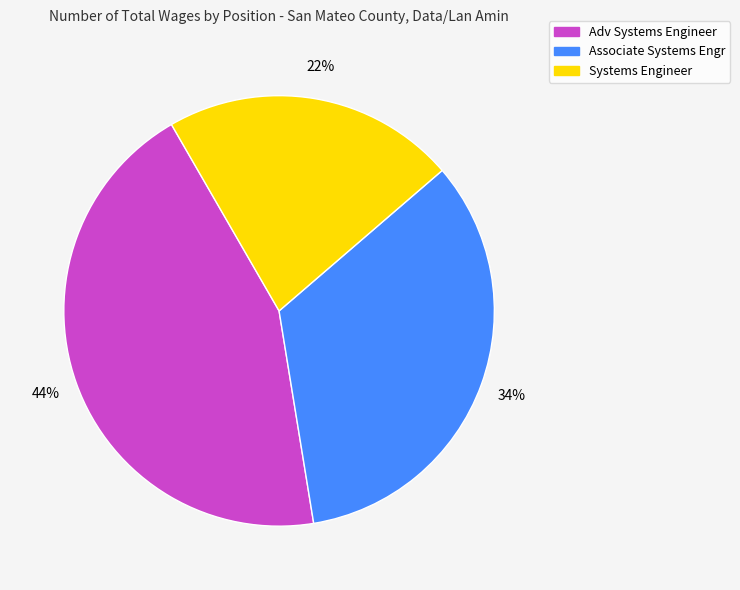

Combined, do Adv Systems Engineer and Associate Systems Engr account for over 50%?

Yes